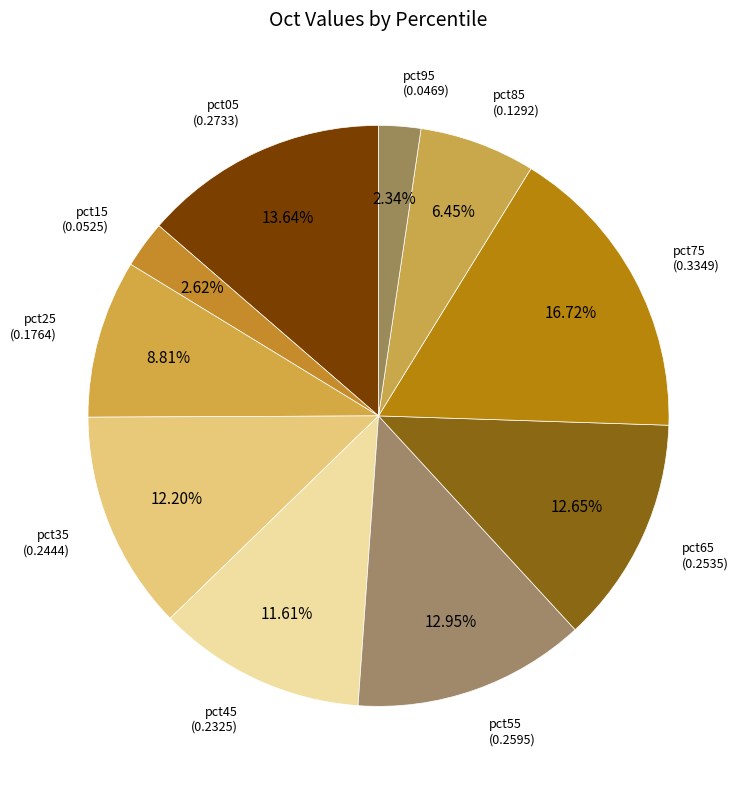

How many segments does this pie chart have?

10